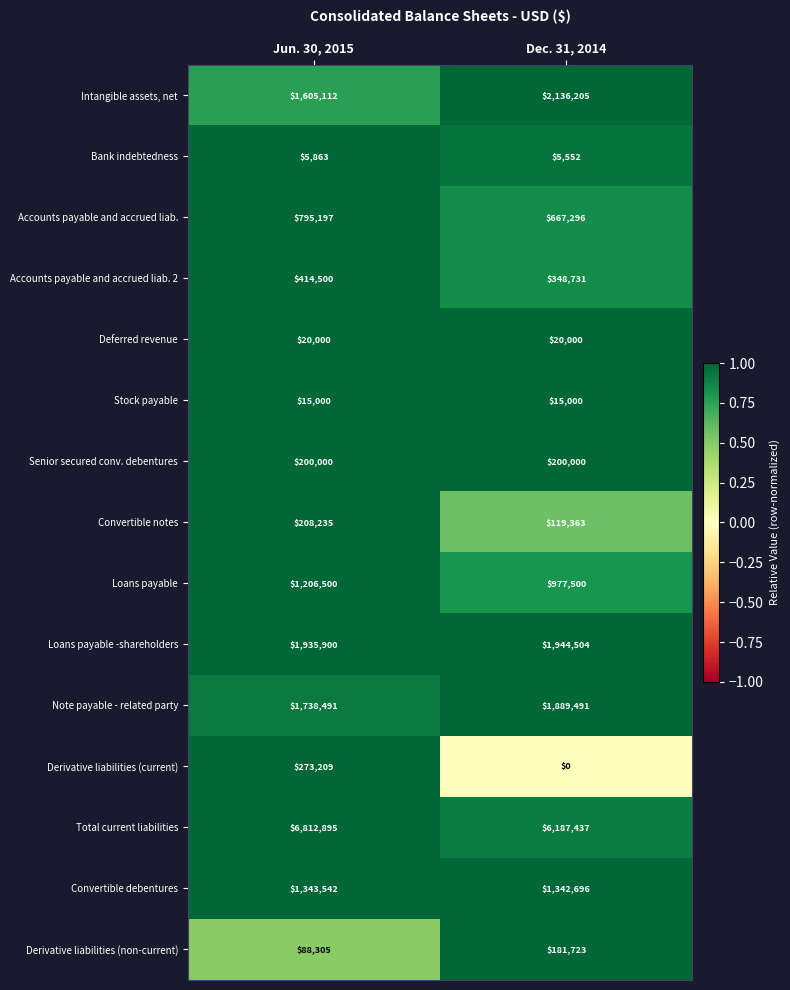

The Convertible debentures series shows 836949 at Jun. 30, 2015. True or false?

False